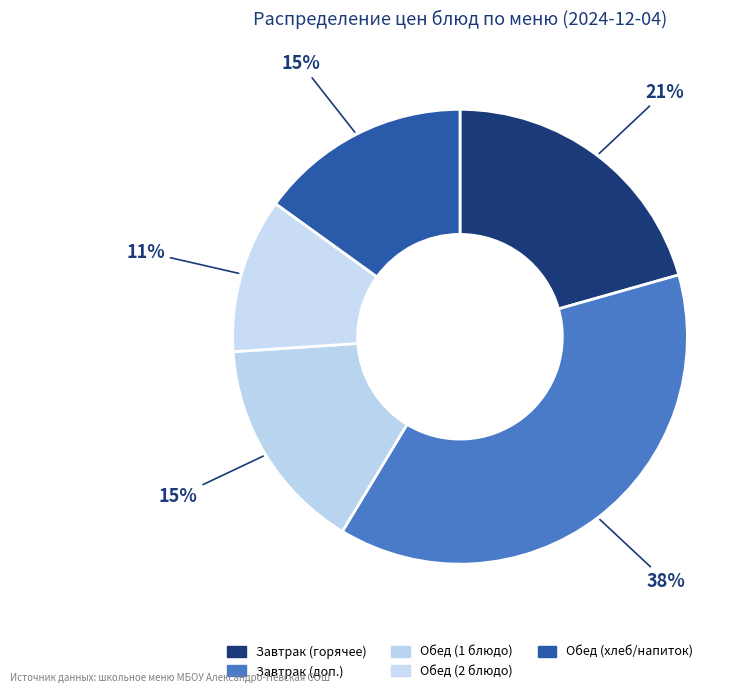

How many slices are in this pie chart?

5